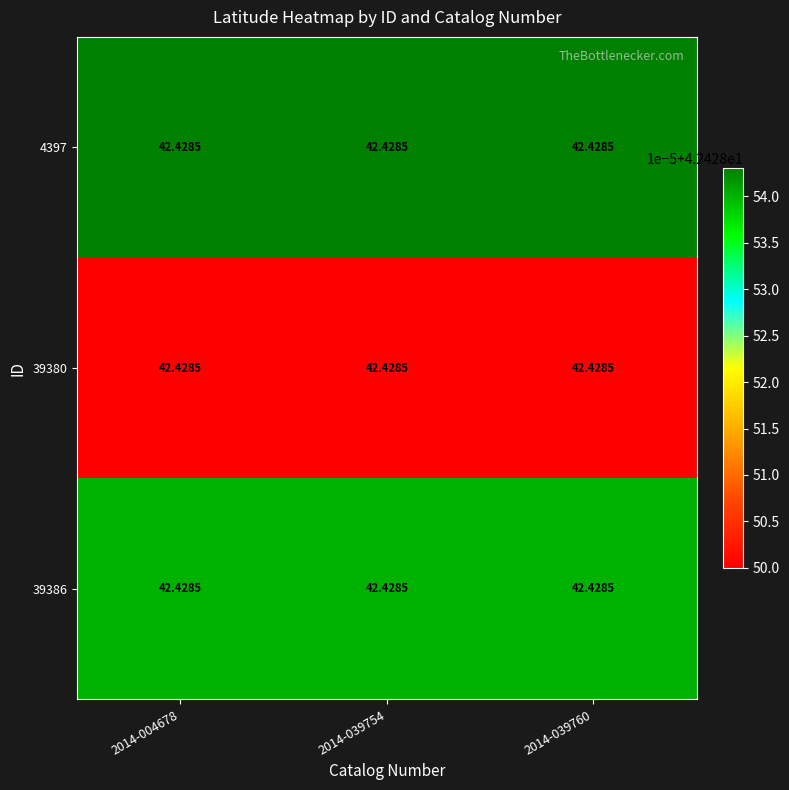

The value of 39386 at 2014-039754 is 42.4. True or false?

True